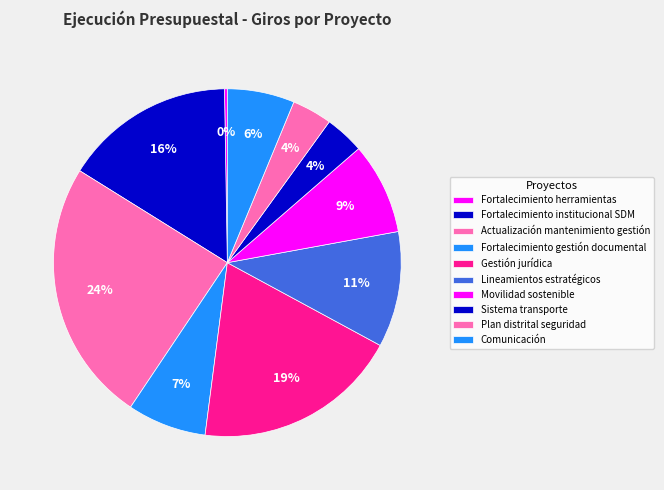

How many slices are in this pie chart?

10